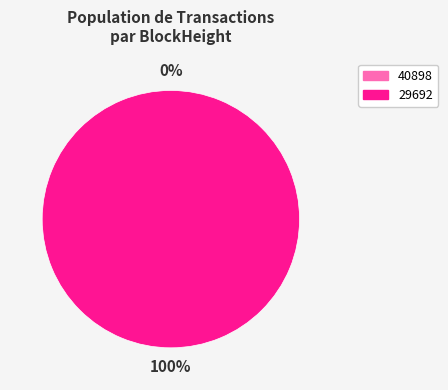

To the nearest percent, what is the combined percentage of 40898 and 29692?

100%